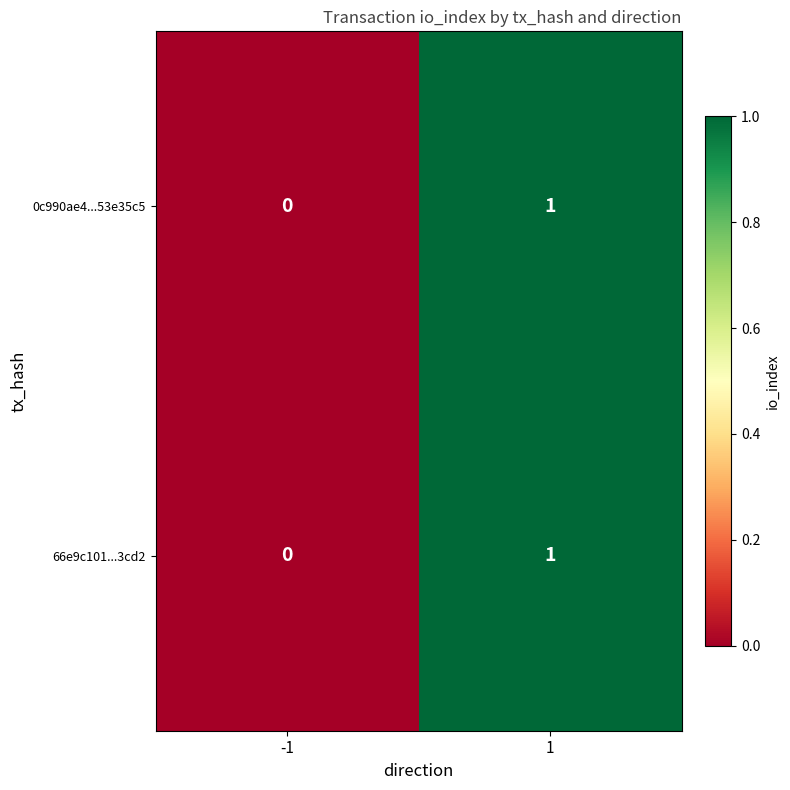

List the labels in order of 0c990ae4...53e35c5 value, largest first.

1, -1